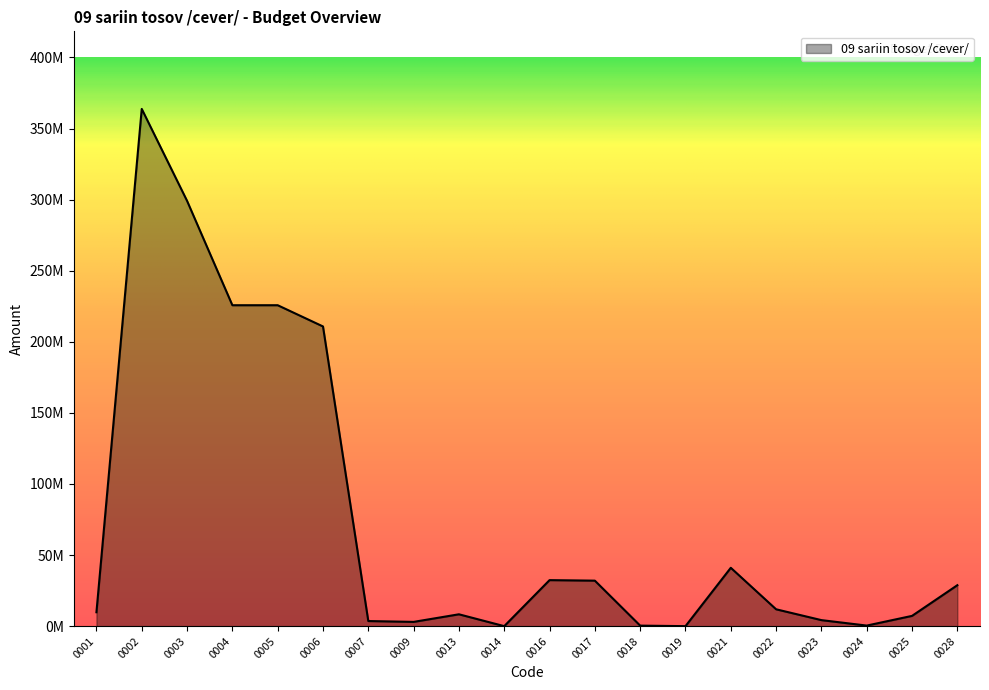

Does the chart display data point markers on the line(s)?

No